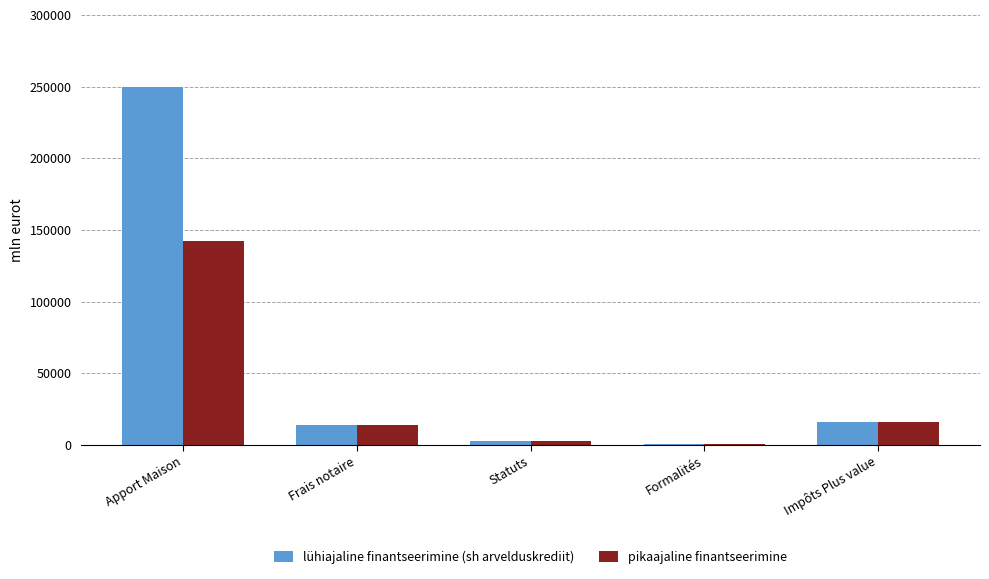

At which label does lühiajaline finantseerimine (sh arvelduskrediit) first exceed 14000?

Apport Maison